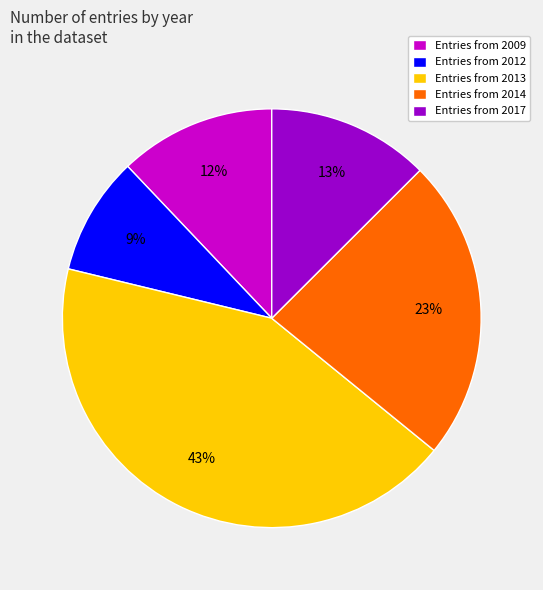

To the nearest percent, what percentage of the pie is Entries from 2017?

13%